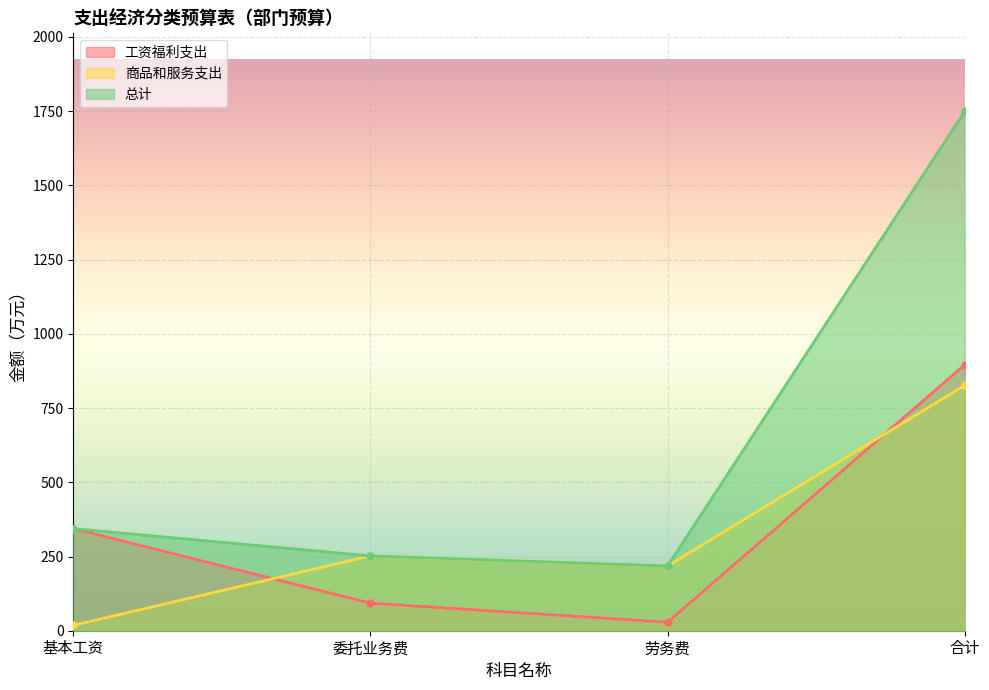

True or false: 工资福利支出 has a value of 33.5 at 委托业务费.

False